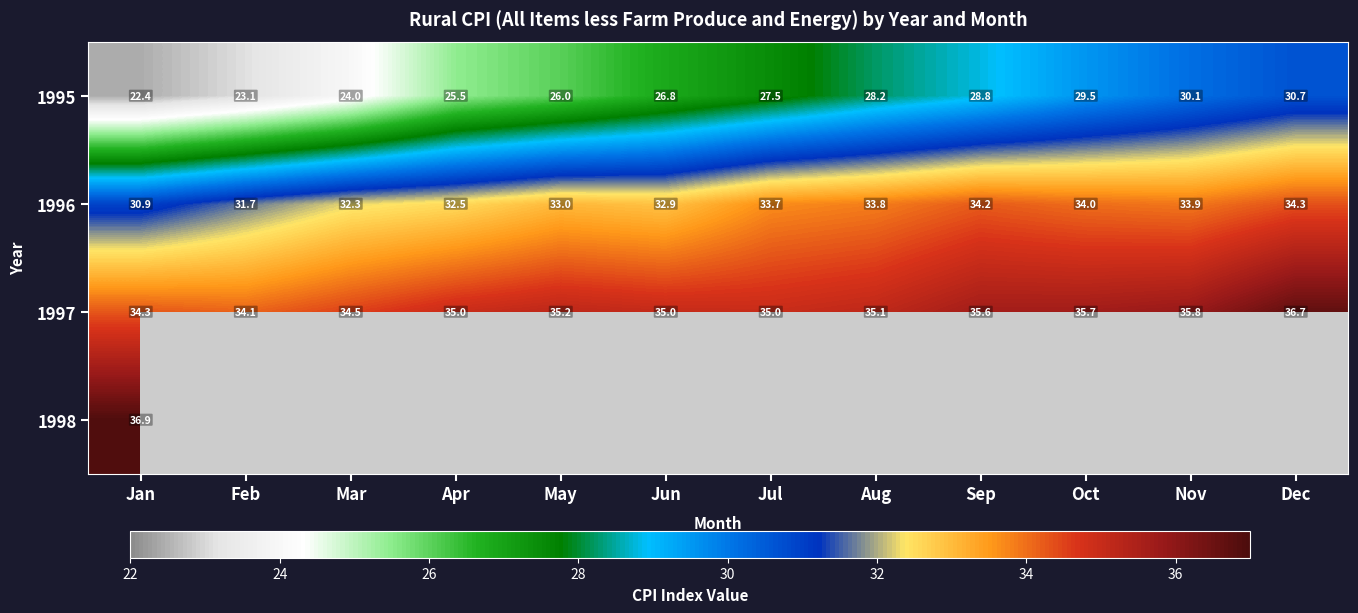

The 1997 series shows 35.6 at Sep. True or false?

True